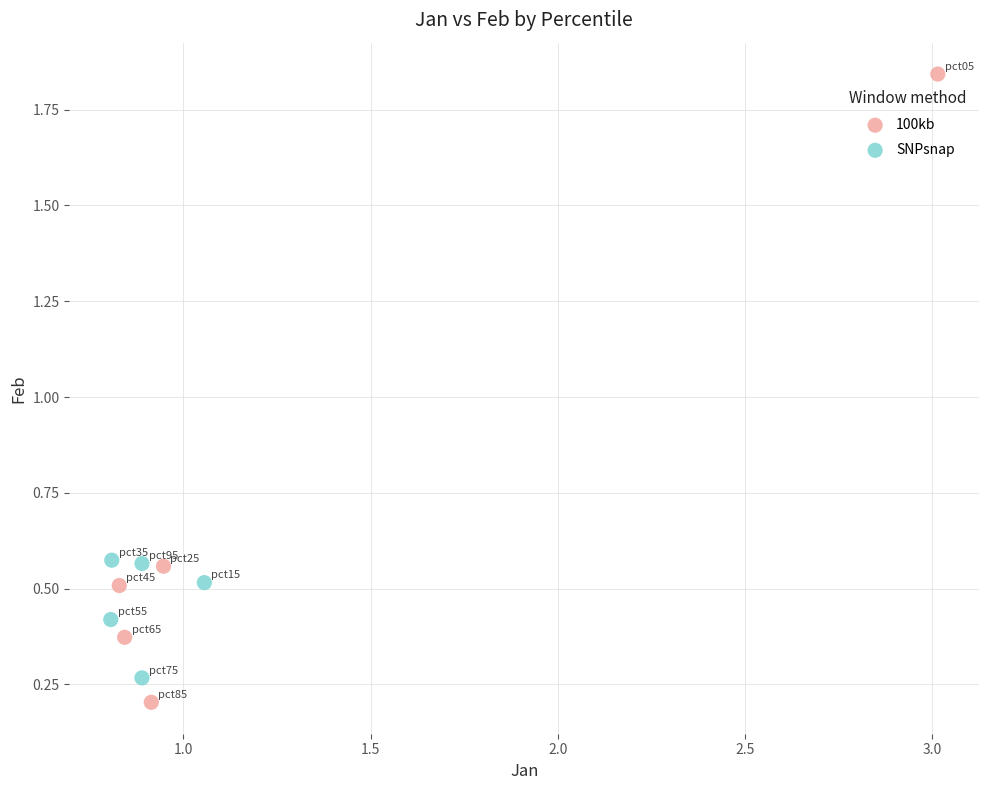

Which series contains the highest Y value?

100kb